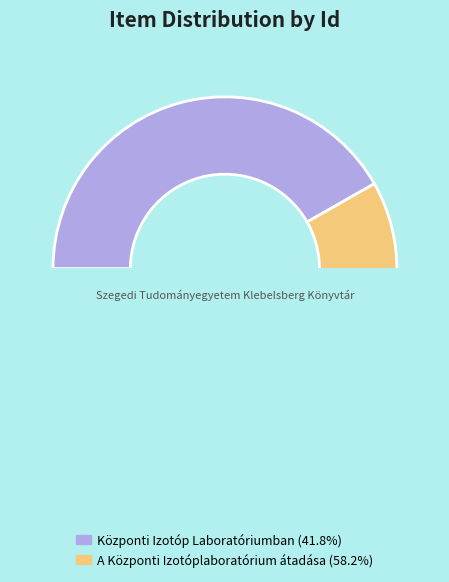

How many segments does this pie chart have?

2